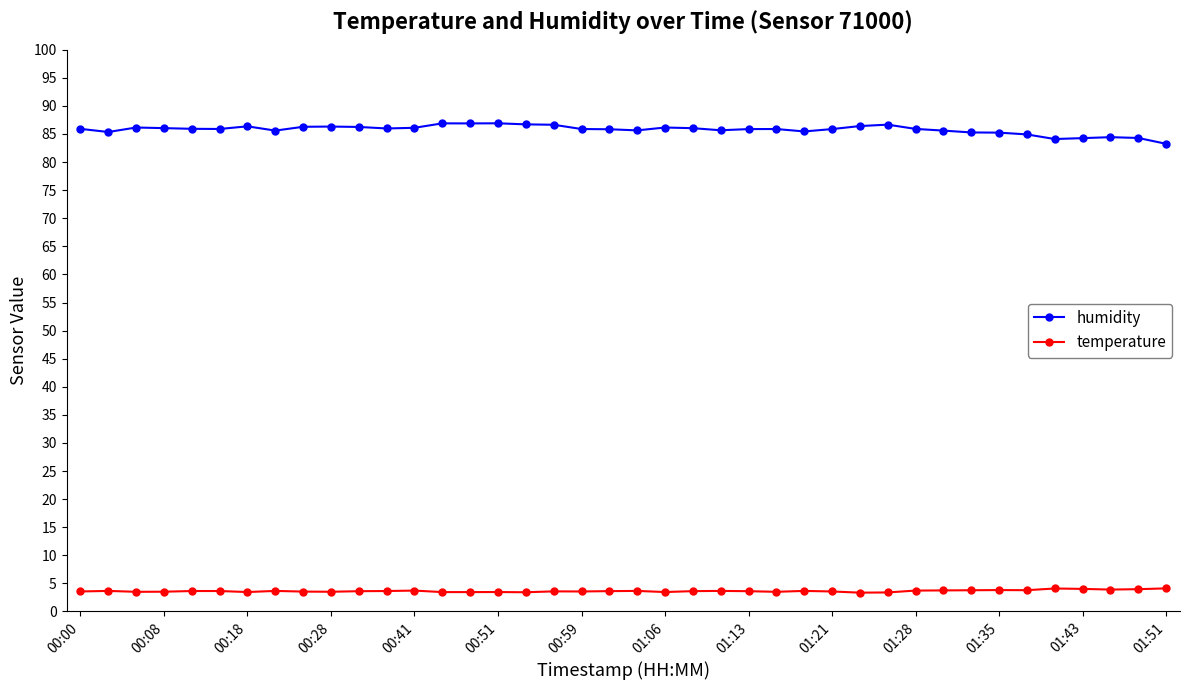

True or false: temperature and humidity cross at least once.

False